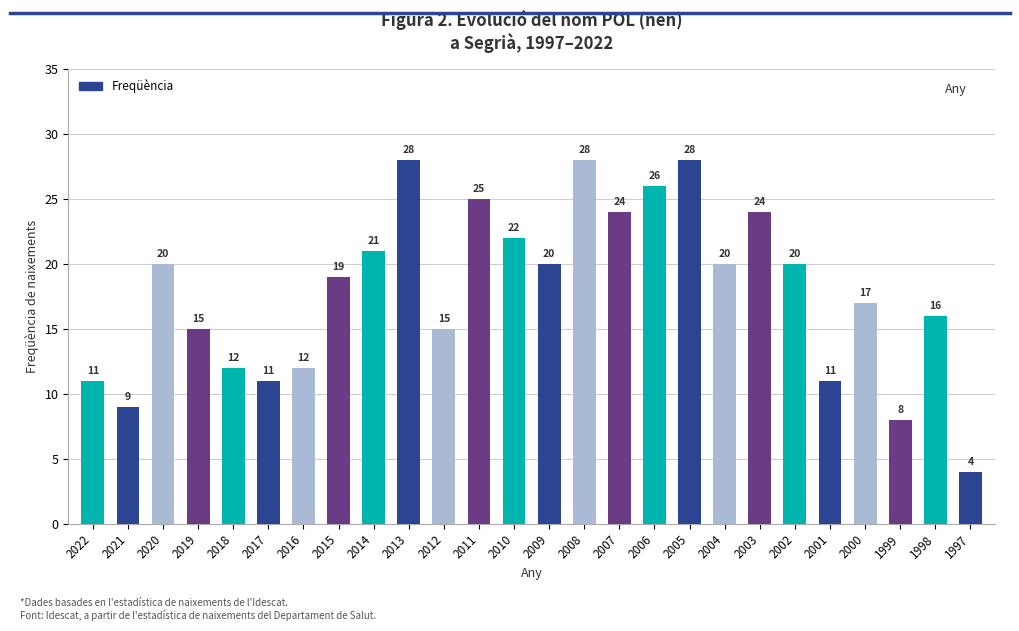

What is the change in value from 2022 to 2013?

+17